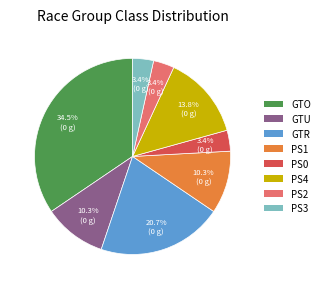

Does GTU represent more than half of the total?

No